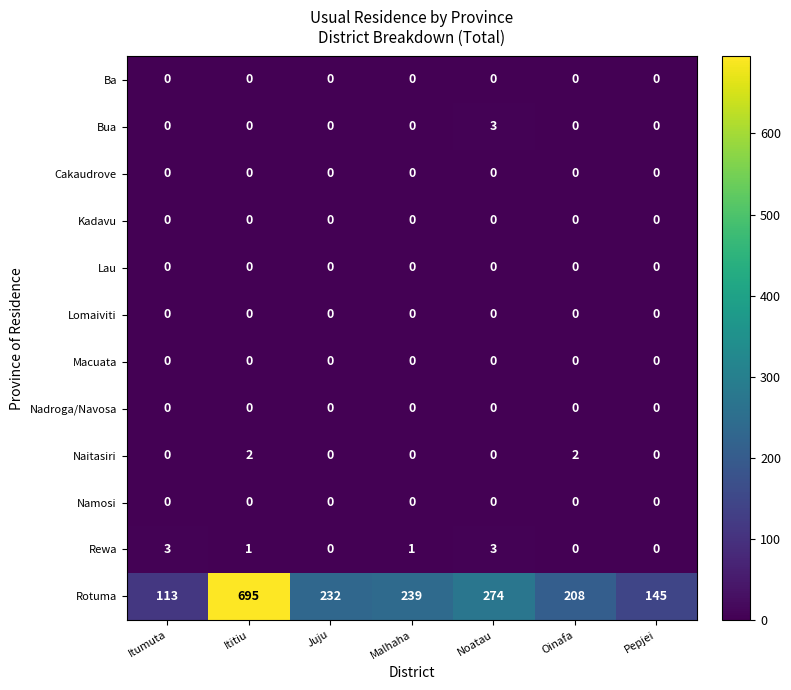

Which label corresponds to the largest value in the chart?

Ititiu